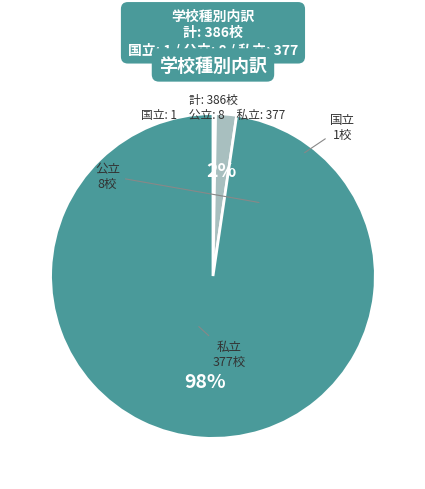

Between 私立 and 公立, which is larger?

私立